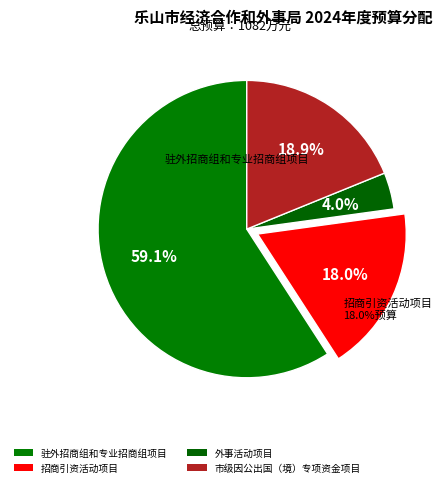

Is there a majority slice in this chart?

Yes